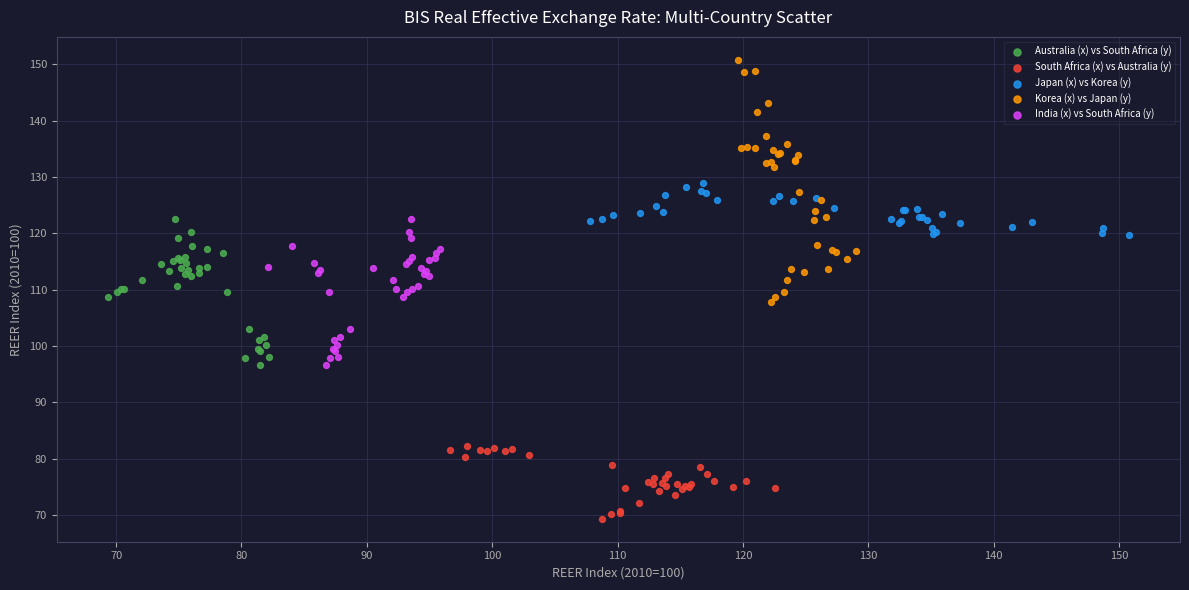

Which series has the largest Y range (max minus min)?

Korea (x) vs Japan (y)